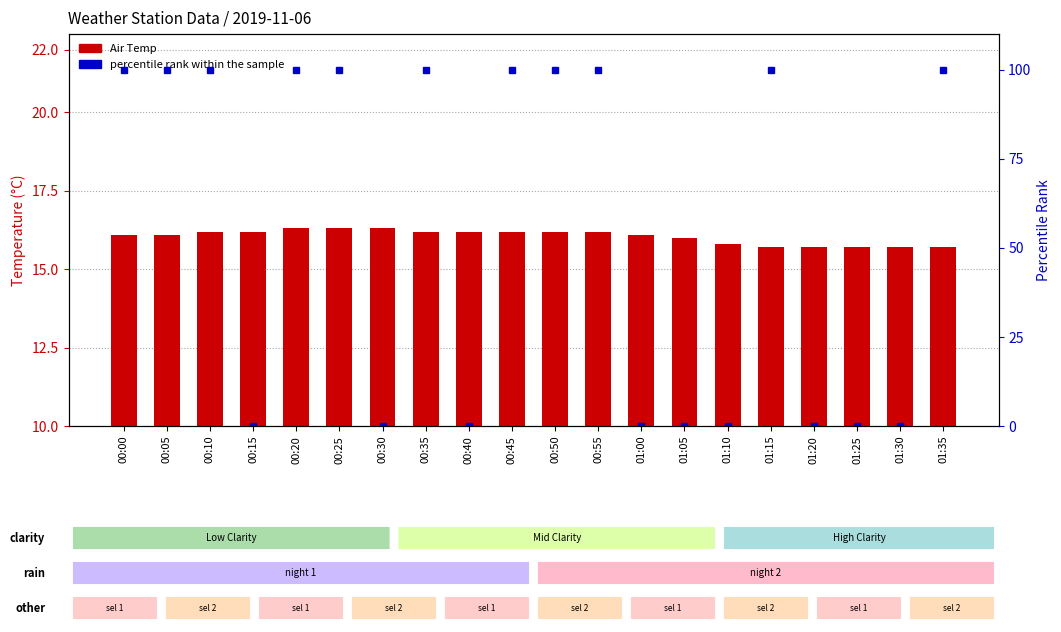

What is the difference between the highest and lowest values at 00:40?

16.2